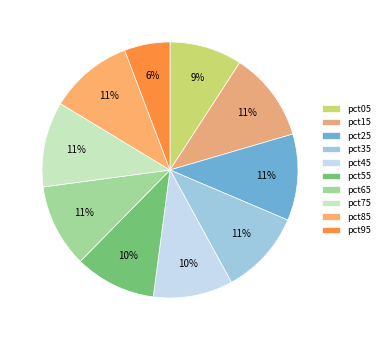

Between pct95 and pct45, which is larger?

pct45